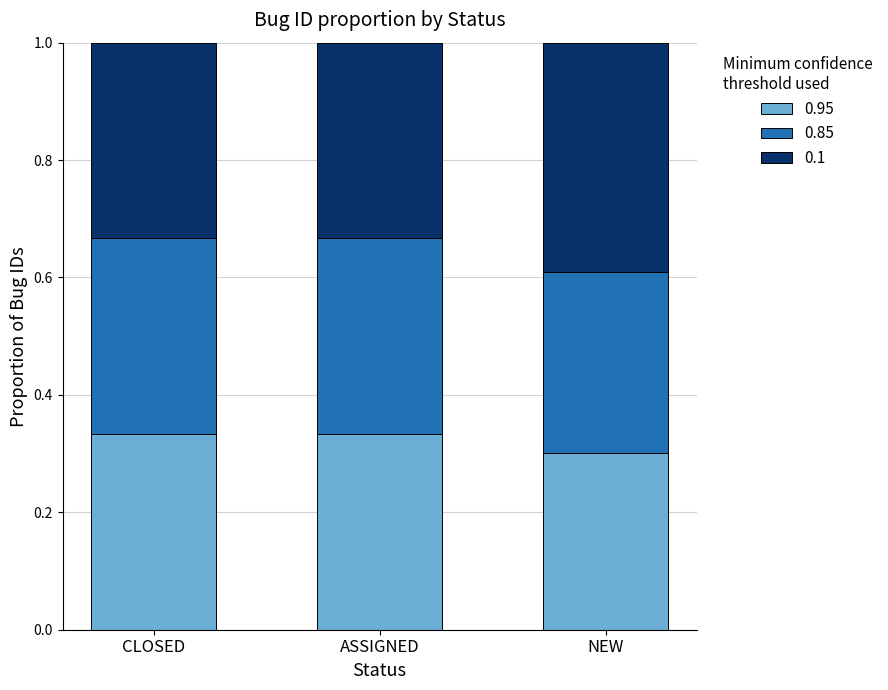

Count the 0.95 values in the range 0 to 1.

3